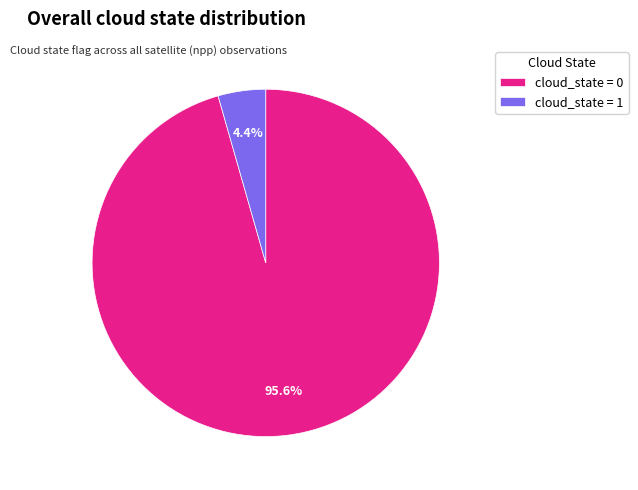

Which slice is the smallest?

cloud_state = 1